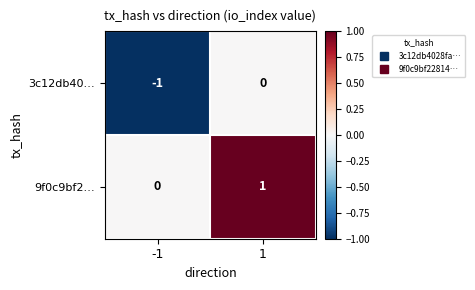

Which category has the highest value across all series?

1